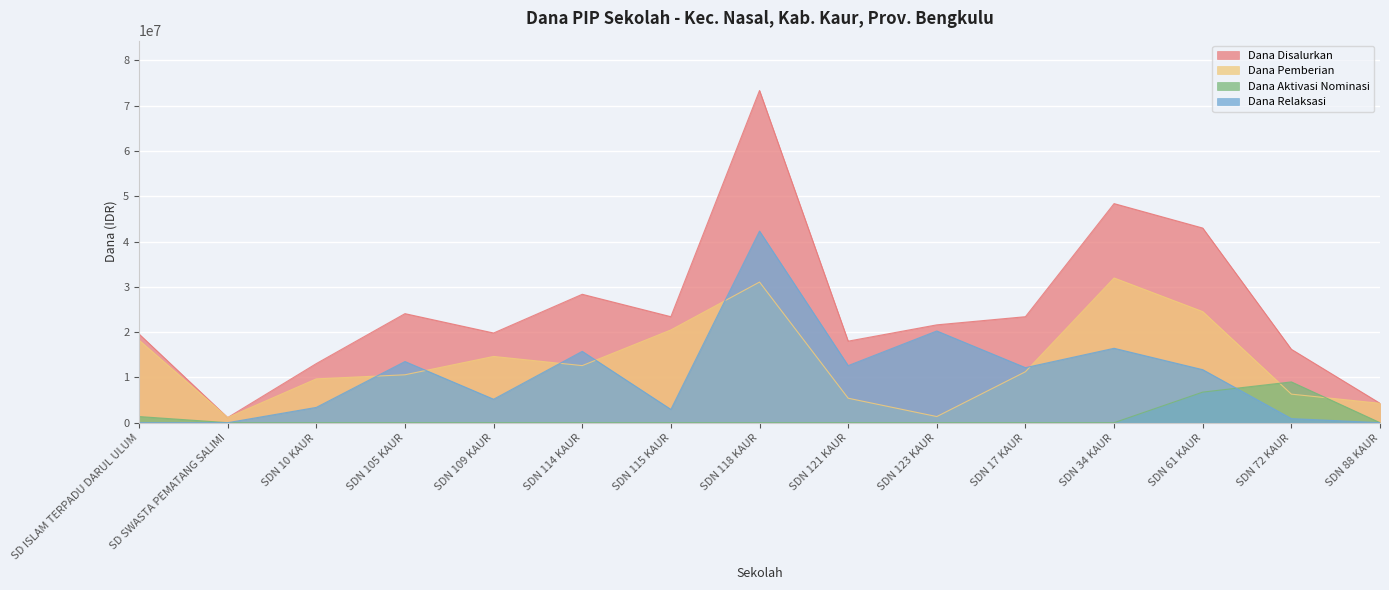

True or false: Dana Aktivasi Nominasi has more than 1 points higher than both neighbors.

False